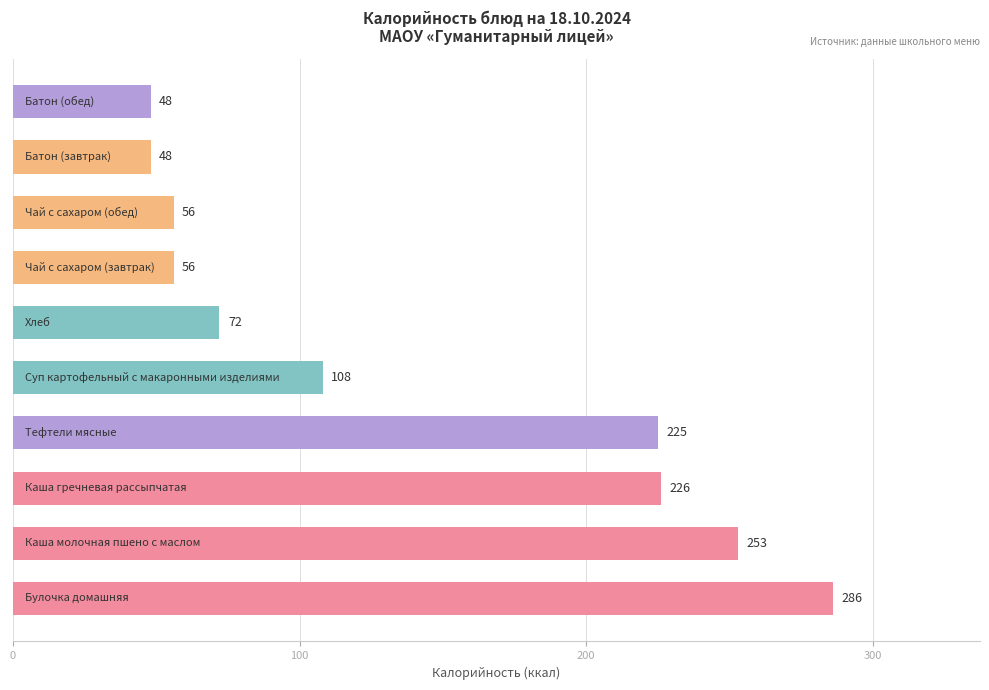

Are the bars grouped side by side (vs. stacked)?

No